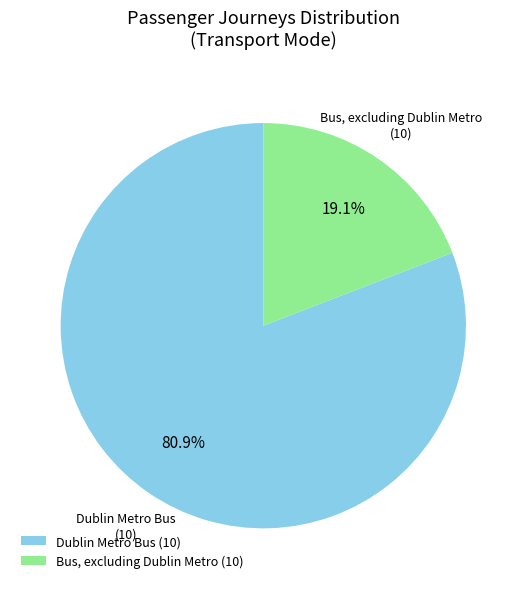

To the nearest percent, what is the difference between the Dublin Metro Bus and Bus, excluding Dublin Metro slice percentages?

62%